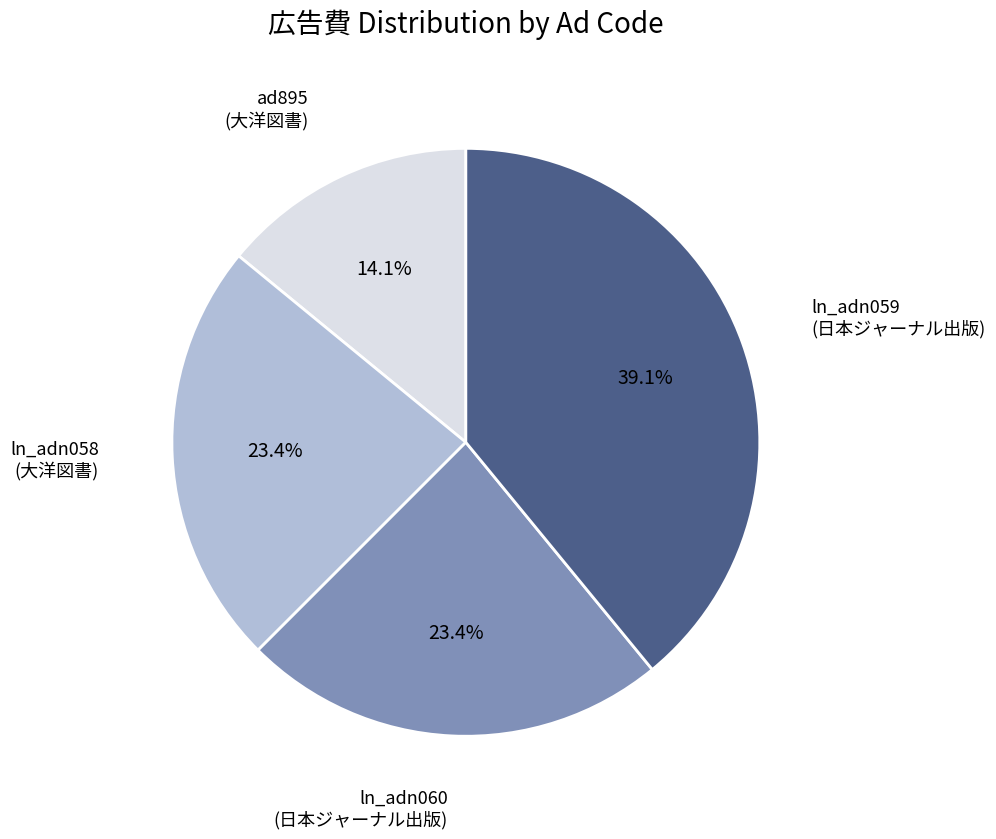

How many slices are in this pie chart?

4